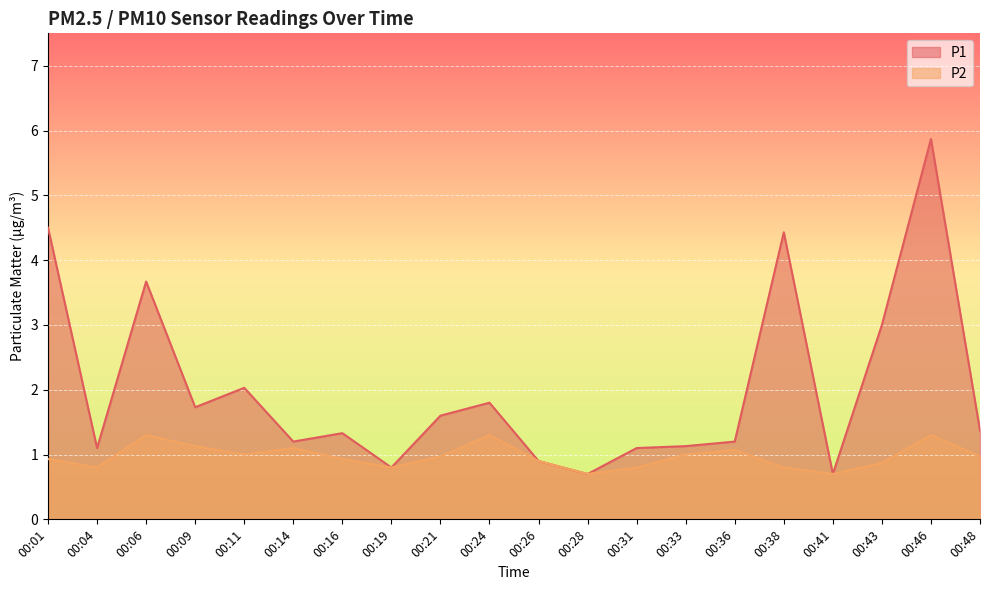

True or false: P1 has more than 2 interior local peaks.

True